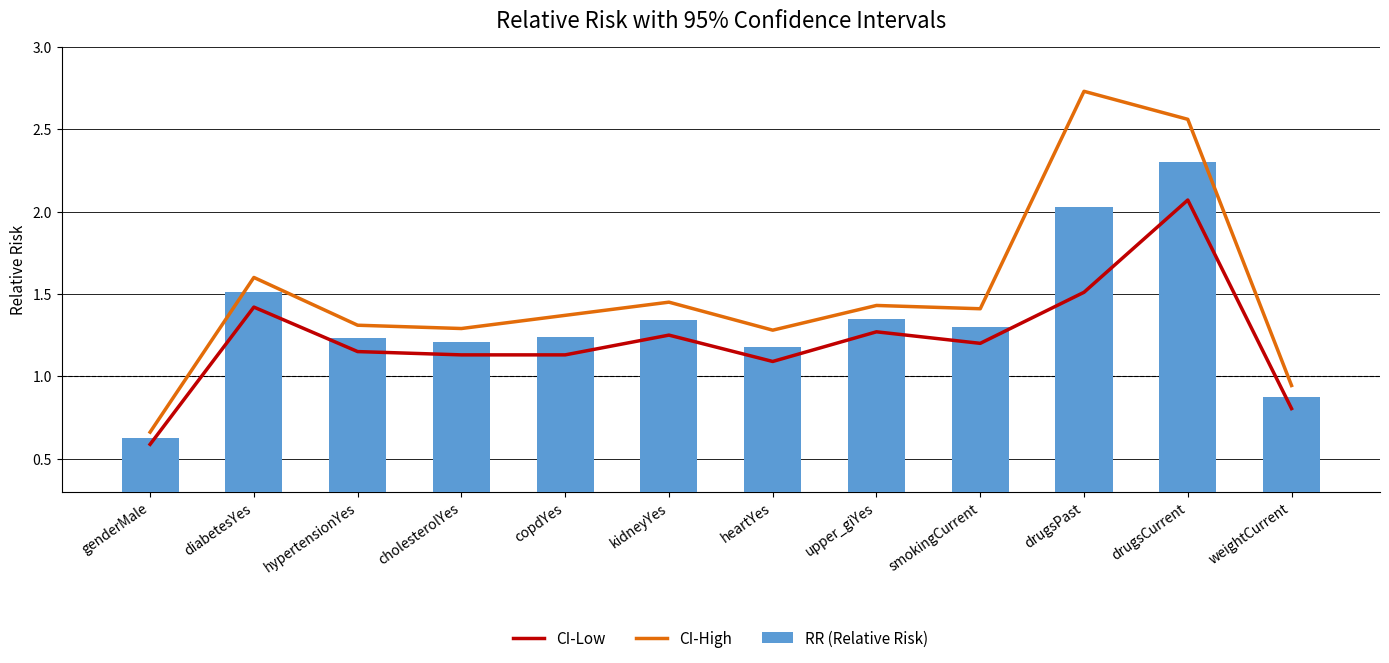

What is the difference between the maximum and minimum values in the CI-Low series?

1.5